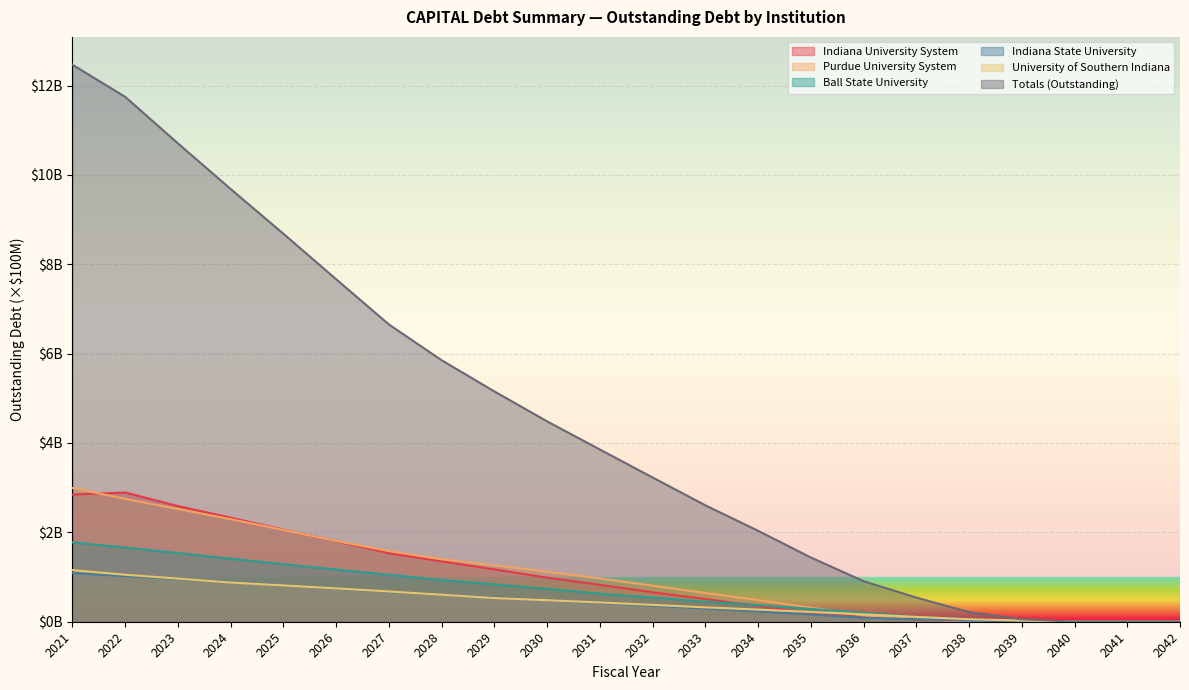

What is the sum of all Indiana University System values?

22.2